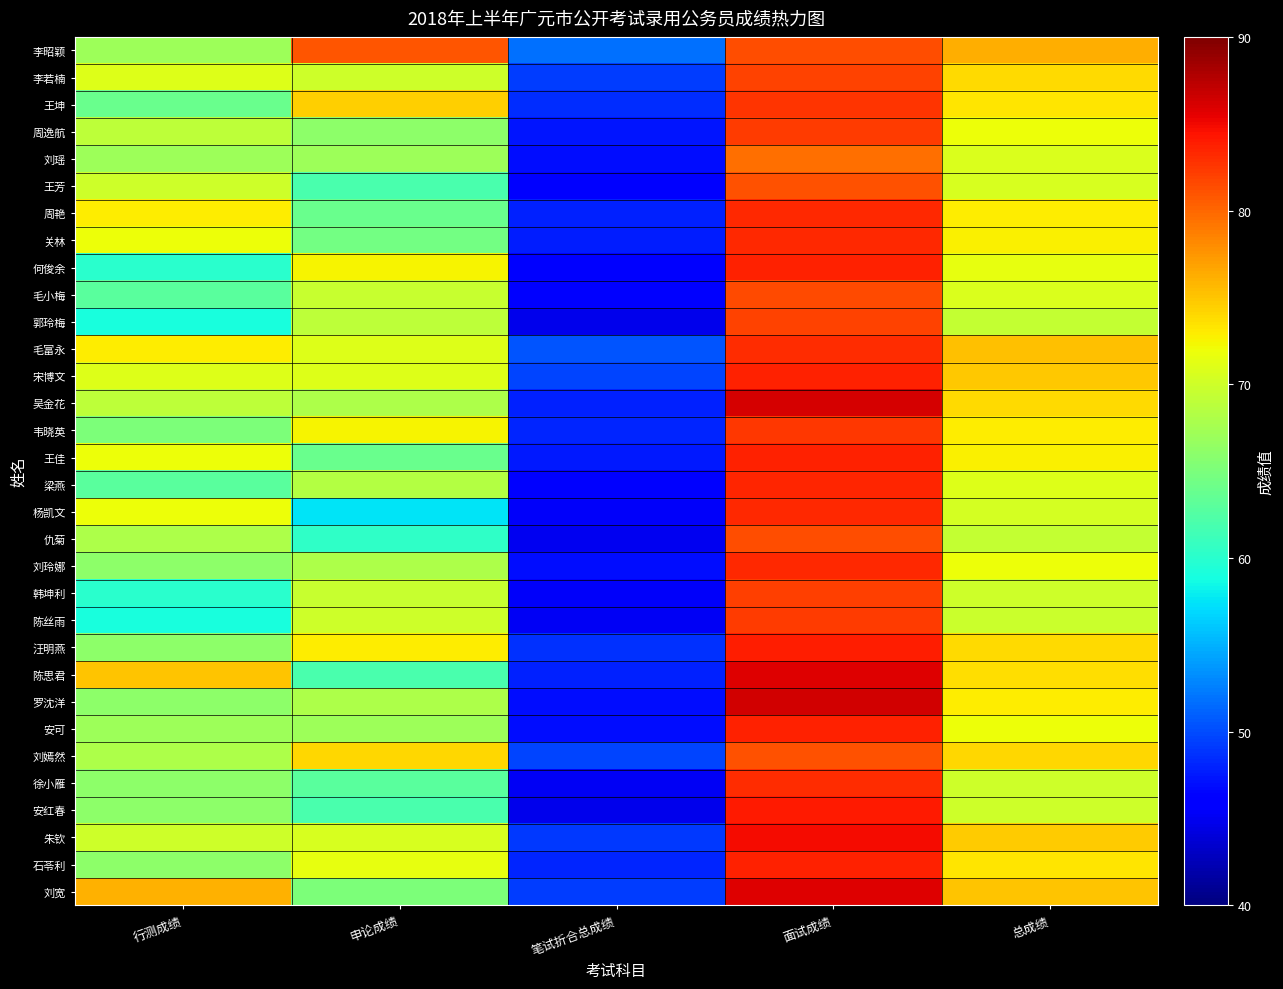

At which category is the sum across all series the highest?

面试成绩